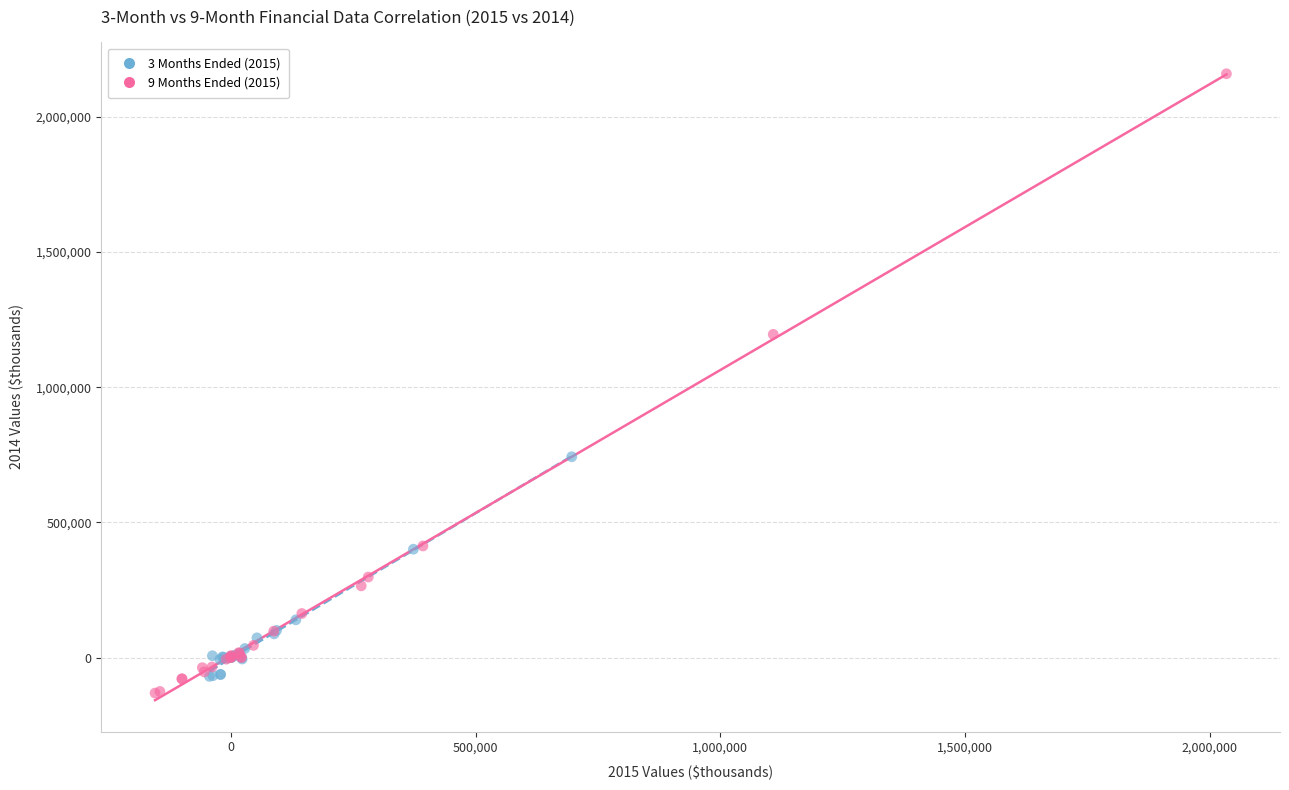

Which series has the widest spread of Y values?

9 Months Ended (2015)